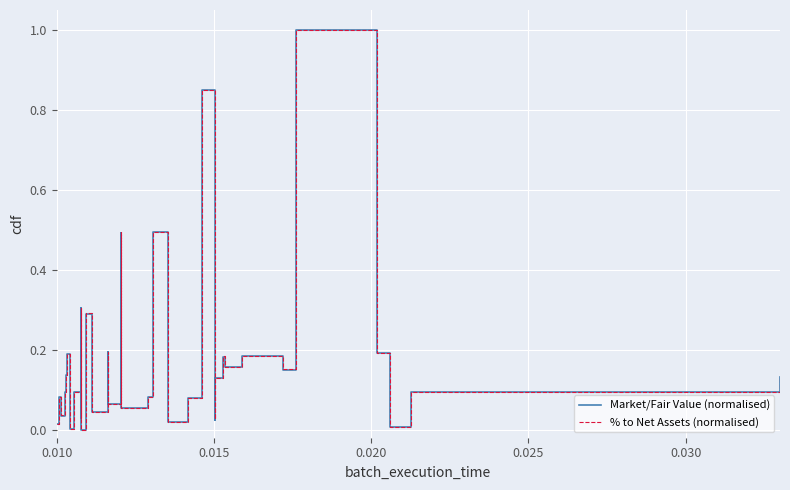

What is the value of the Market/Fair Value (normalised) point at the 29th from the left?

0.2